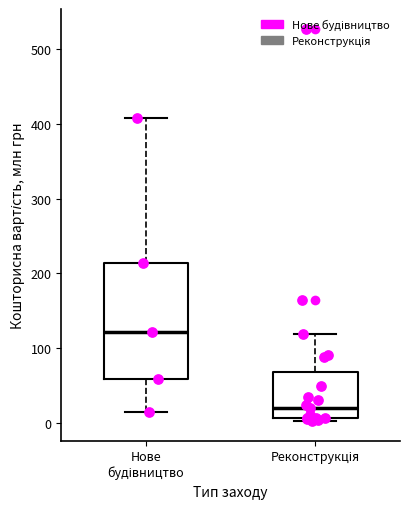

Reading left to right, read every box against the y-axis: the position of its median line, the range the box covers, and the ends of its whiskers. The values are not printed on the chart, so give them approximately, as read against the axis.

Нове будівництво: median 120, box 60 to 210, whiskers 10 to 410
Реконструкція: median 20, box 10 to 70, whiskers 0 to 120